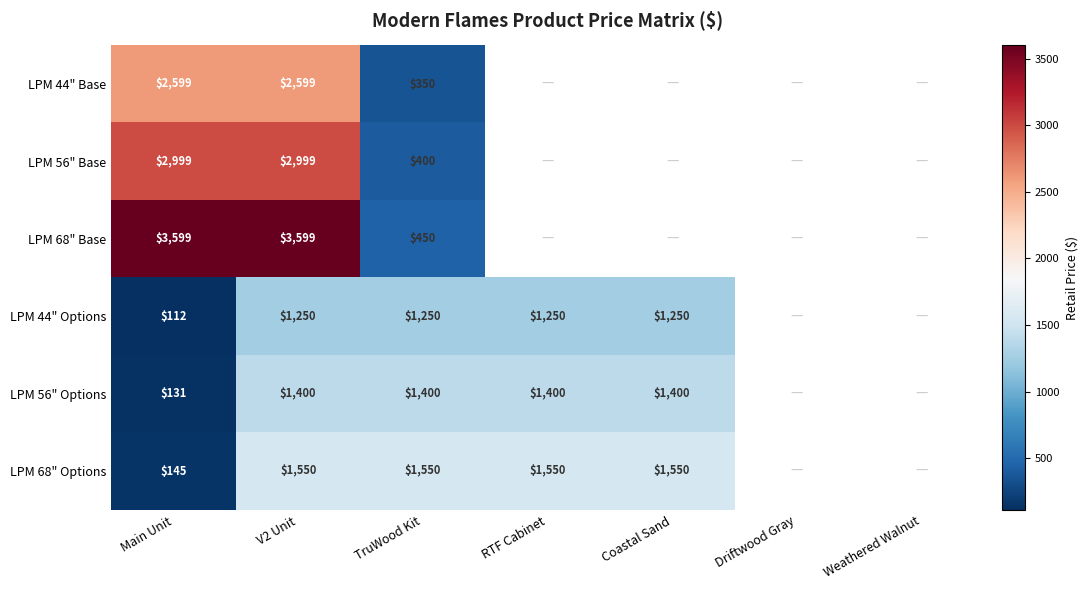

True or false: LPM 68" Base has a value of 774 at TruWood Kit.

False